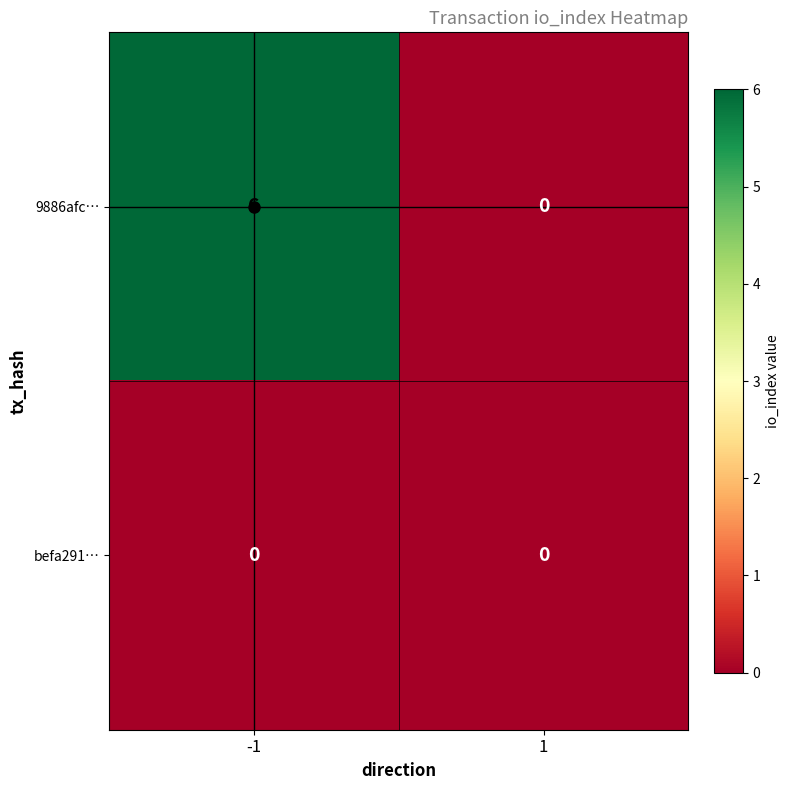

Rank the series by their average value, from highest to lowest.

9886afc…, befa291…